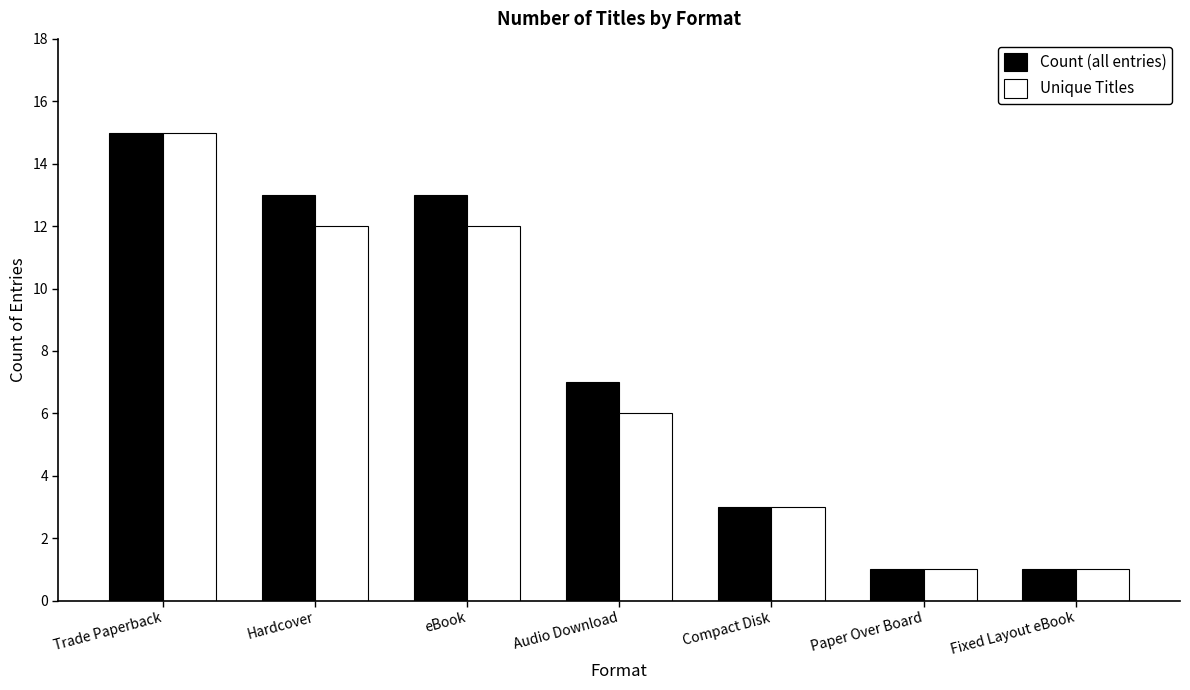

Reading left to right, list all the values displayed in this chart.

Count (all entries): 15	13	13	7	3	1	1
Unique Titles: 15	12	12	6	3	1	1